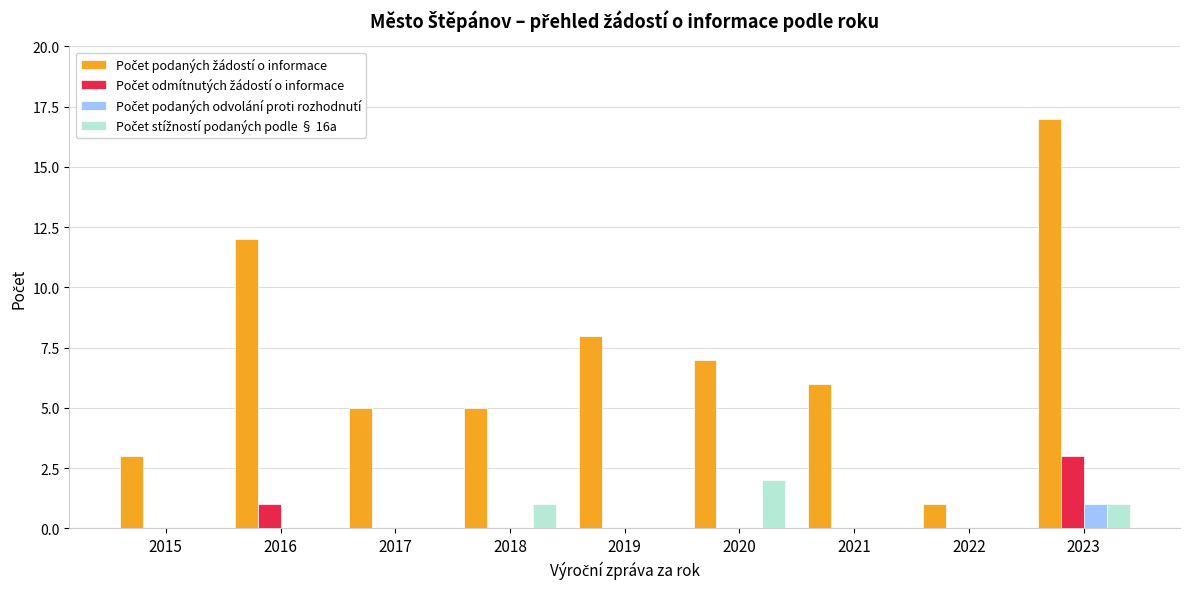

What is the greatest value displayed?

17